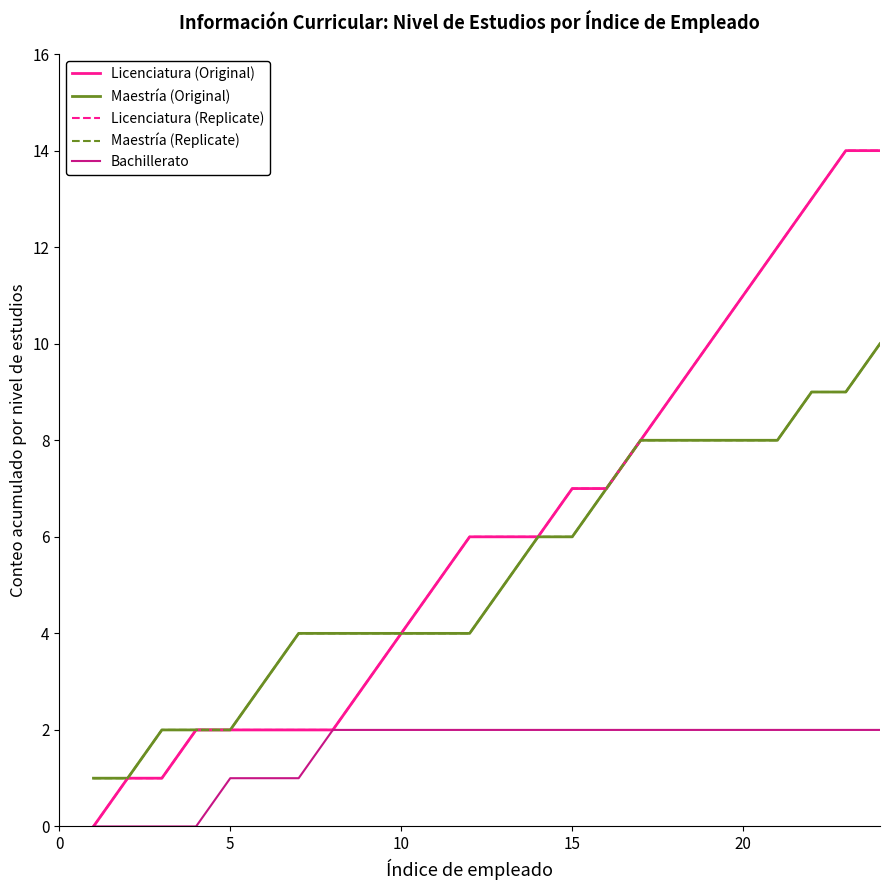

Is this an area chart (filled region under the line)?

No